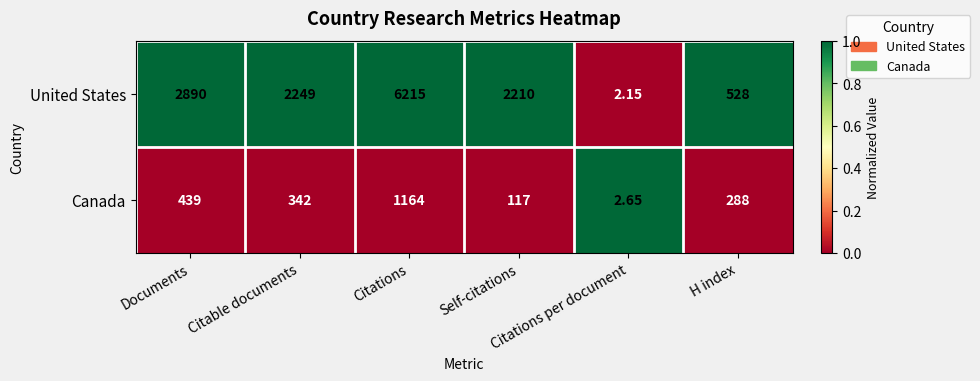

Rank the series by their average value, from highest to lowest.

United States, Canada